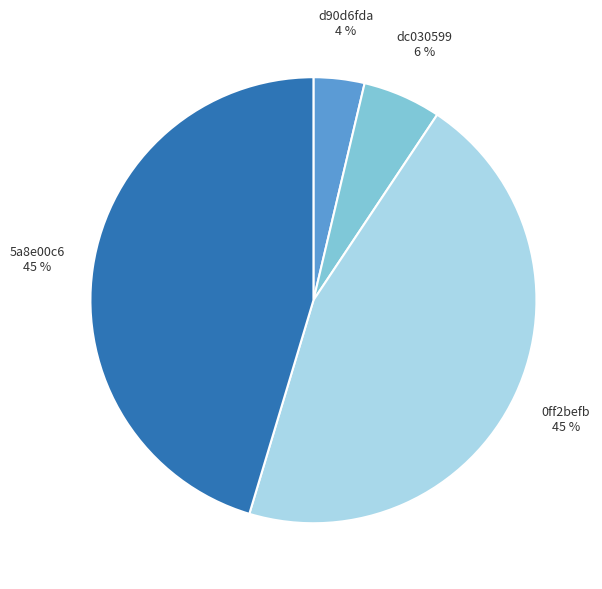

Is there a majority slice in this chart?

No